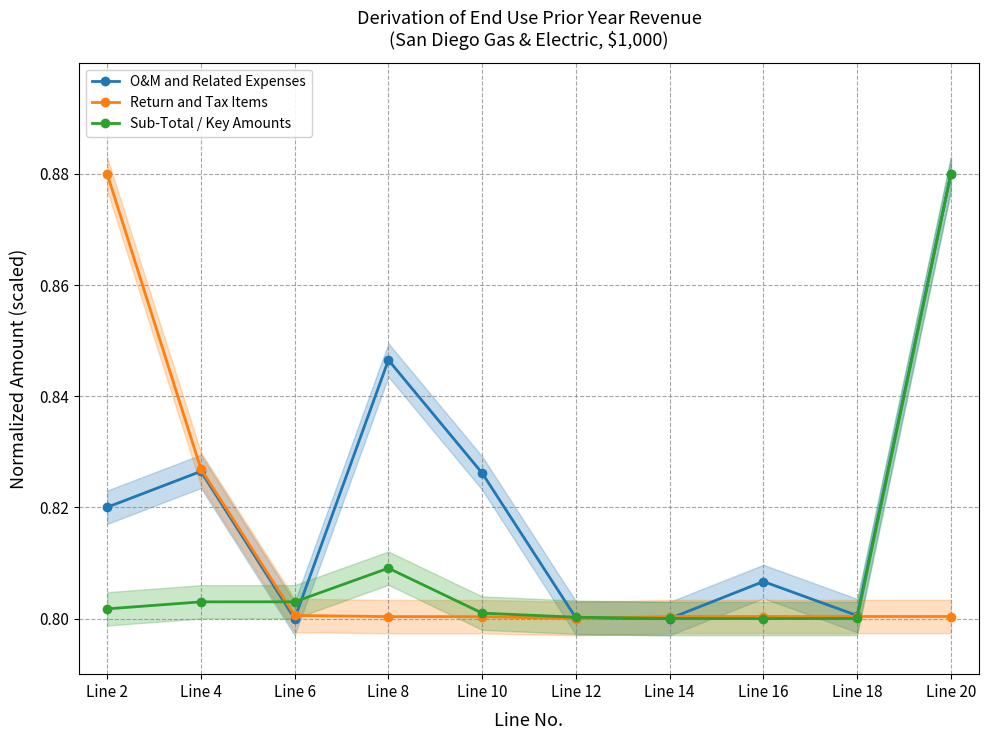

What is the value of the O&M and Related Expenses point at the 5th from the left?

0.8